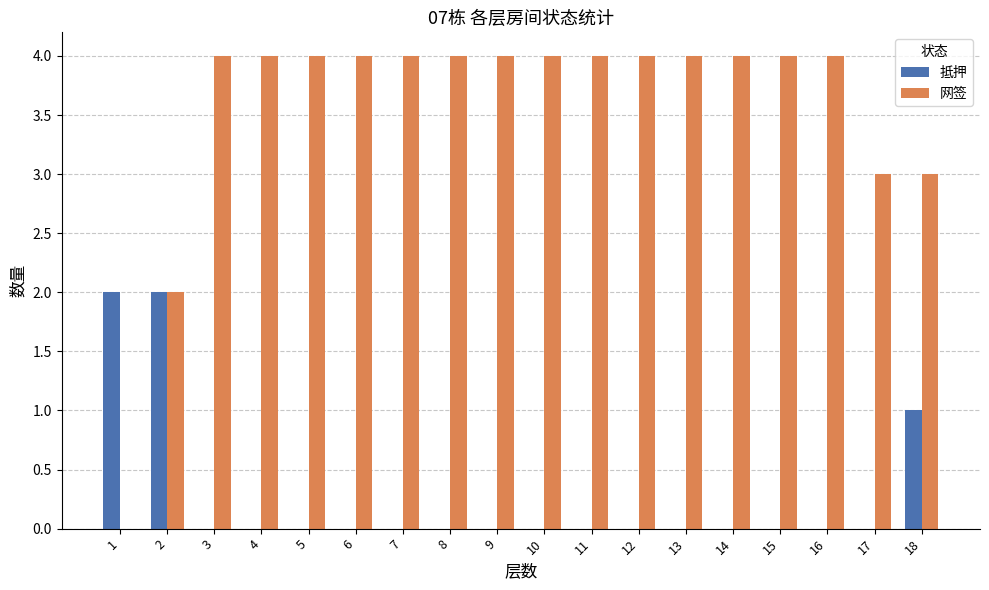

Reading left to right, transcribe all the data shown in this chart.

抵押: 2	2	0	0	0	0	0	0	0	0	0	0	0	0	0	0	0	1
网签: 0	2	4	4	4	4	4	4	4	4	4	4	4	4	4	4	3	3